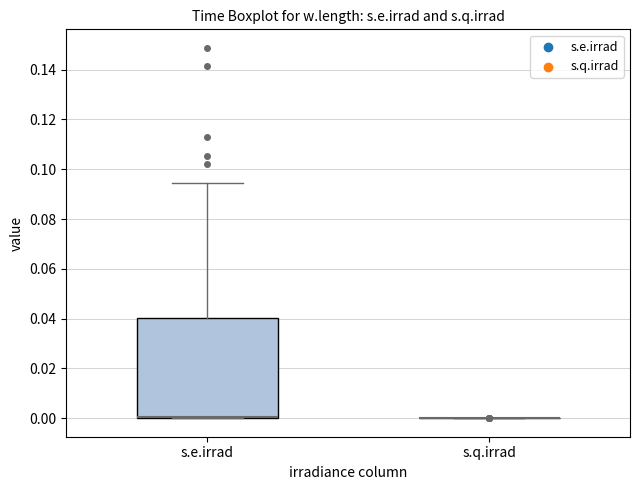

Reading left to right, transcribe this box plot: for each box, give where its median line is, the range the box spans, and where its two whiskers end, as read against the y-axis. The values are not printed on the chart, so give them approximately, as read against the axis.

s.e.irrad: median 0.000 (drawn on the box's lower edge), box 0.000 to 0.040, whiskers 0.000 to 0.094
s.q.irrad: box collapsed to a line at 0.000, whiskers 0.000 to 0.000